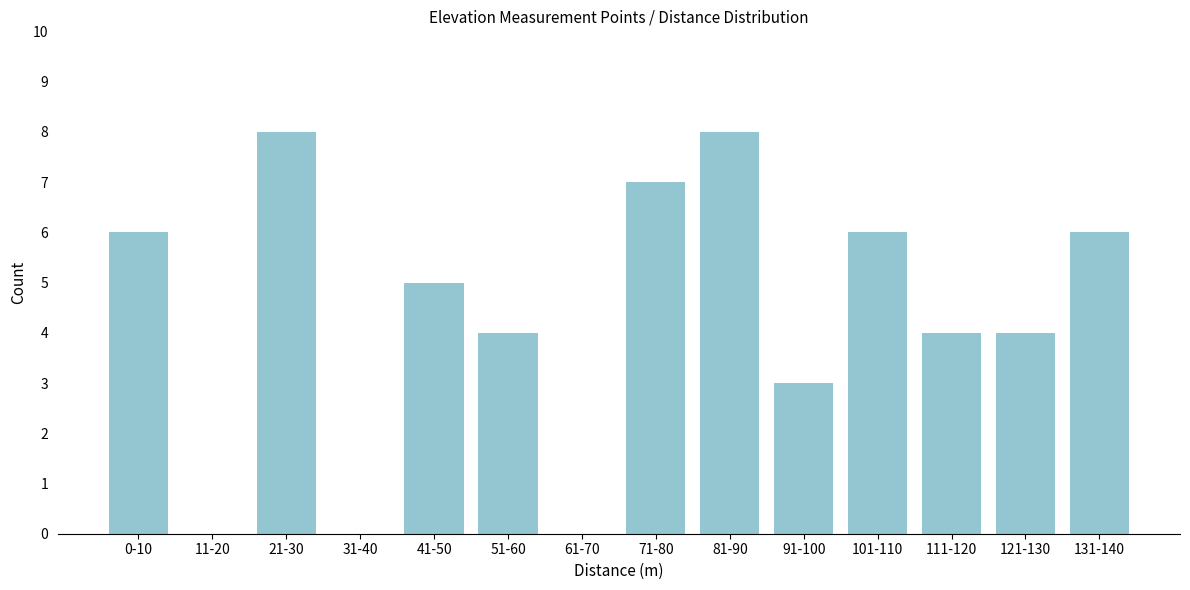

Reading left to right, list all the values displayed in this chart.

0-10=6	11-20=0	21-30=8	31-40=0	41-50=5	51-60=4	61-70=0	71-80=7	81-90=8	91-100=3	101-110=6	111-120=4	121-130=4	131-140=6